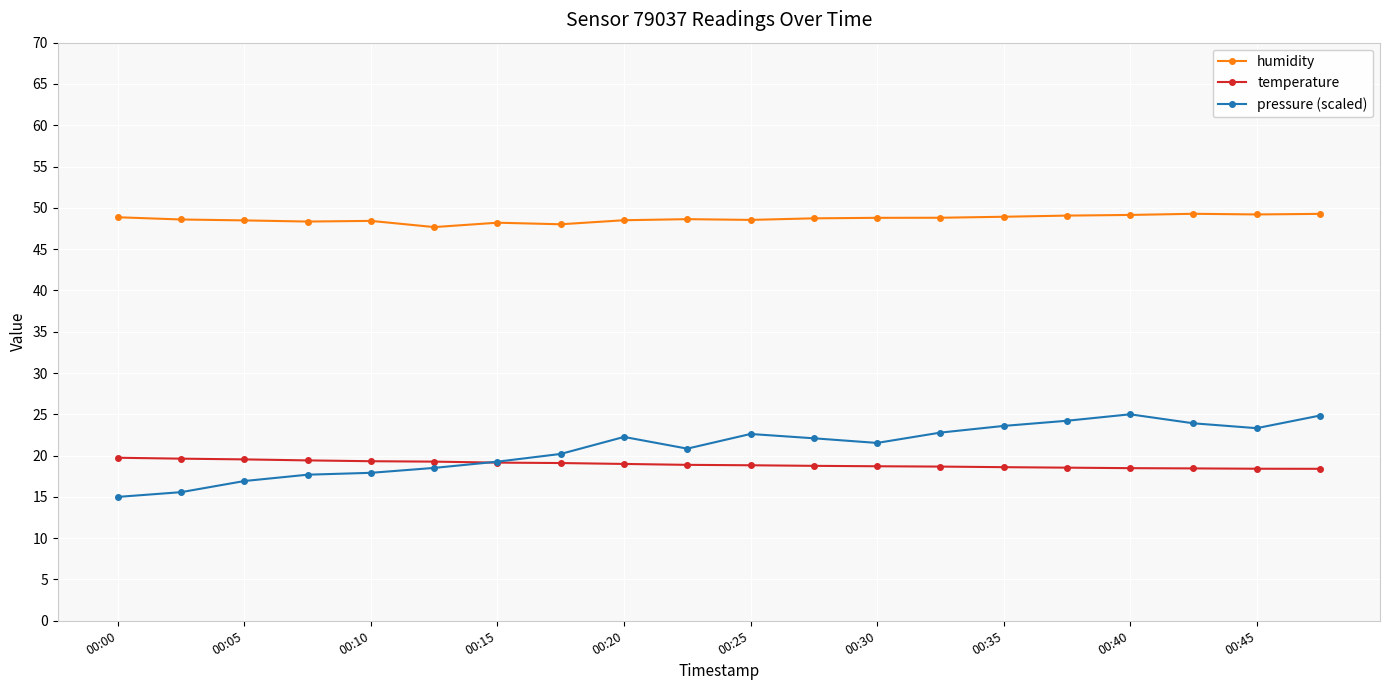

How many lines are shown in the chart?

3